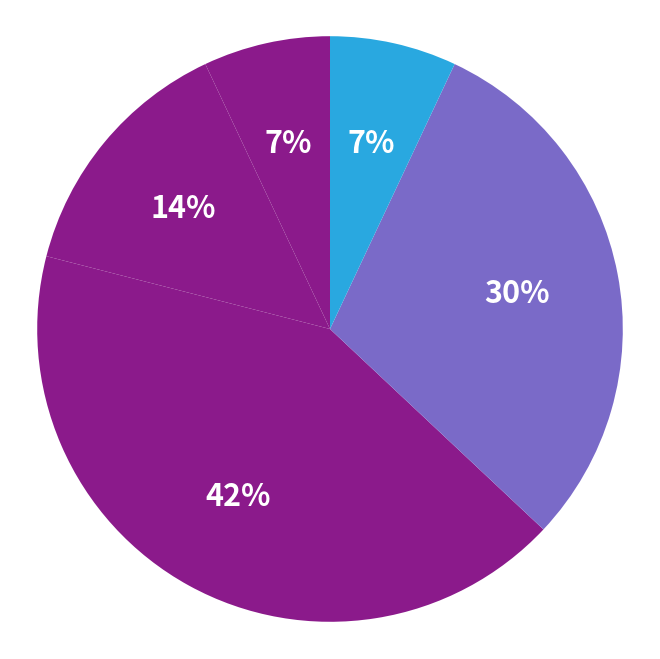

What is the largest slice in the pie chart?

Fair